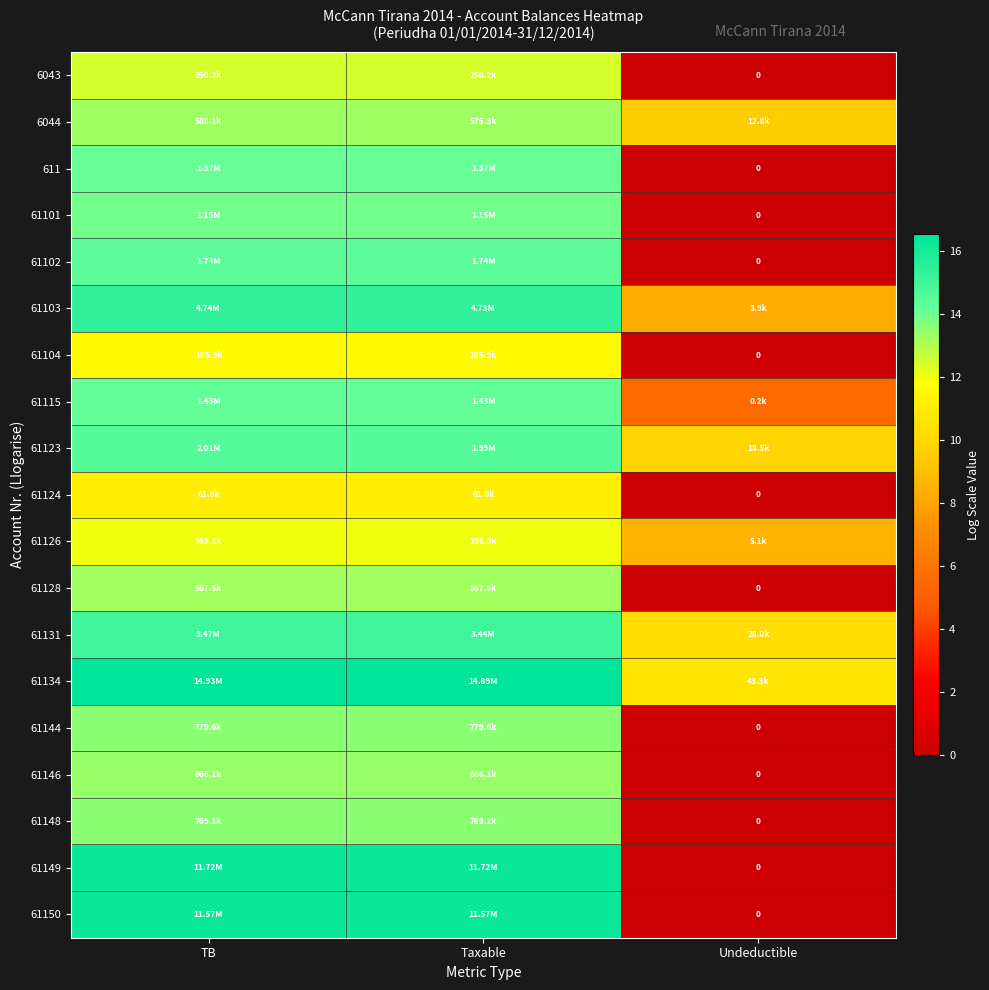

List the series in order of their peak value, lowest first.

61124, 61104, 61126, 6043, 61128, 6044, 61146, 61148, 61144, 61101, 611, 61115, 61102, 61123, 61131, 61103, 61150, 61149, 61134